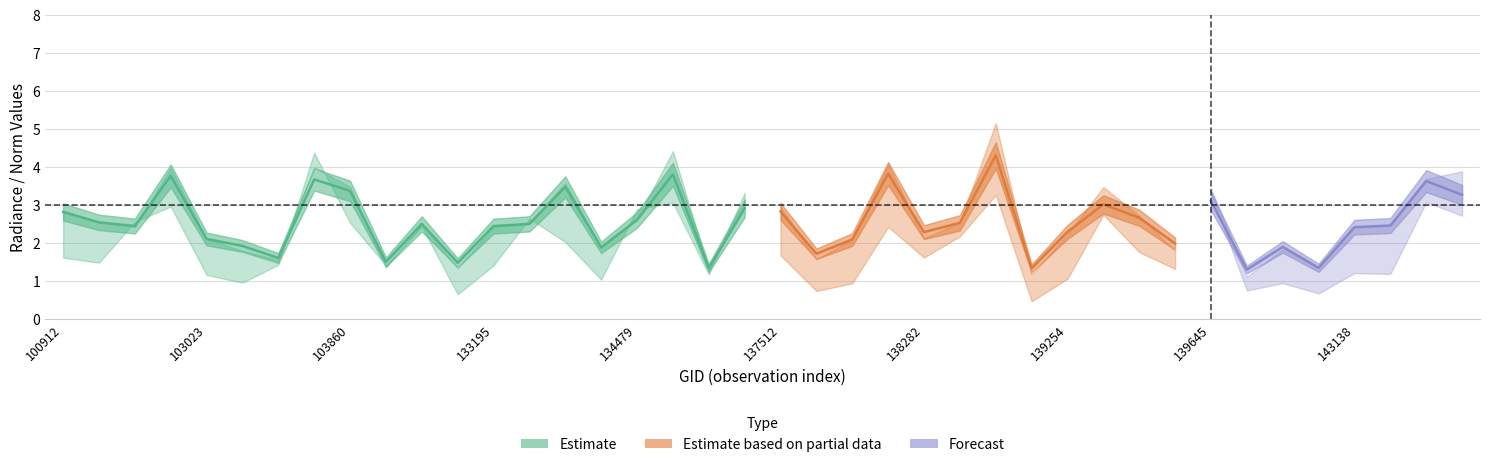

Reading left to right, list all the values displayed in this chart.

rade9_aggzone_norm: 2.8	2.5	2.4	3.8	2.1	1.9	1.6	3.7	3.4	1.5	2.5	1.5	2.4	2.5	3.5	1.9	2.6	3.8	1.3	2.9	2.8	1.7	2.1	3.8	2.3	2.5	4.3	1.3	2.3	3.0	2.7	2.0	3.1	1.3	1.9	1.3	2.4	2.5	3.6	3.3
rade9_mult_nadir_norm: 2.9	2.6	2.4	4.0	2.1	1.8	1.6	4.0	3.5	1.3	2.5	1.3	2.4	2.5	3.6	1.9	2.6	4.4	1.3	3.0	3.0	1.6	2.1	4.1	2.1	2.5	5.2	1.2	2.2	3.5	2.7	1.8	3.4	1.1	1.8	1.3	2.4	2.5	3.7	3.9
dnbrad: 2.9	2.7	4.6	5.4	2.1	1.7	2.6	8.0	4.6	2.6	4.4	1.2	2.6	4.8	3.7	1.9	5.3	5.6	2.1	6.0	3.7	1.6	2.1	5.4	3.6	4.8	7.3	1.0	2.4	6.1	3.9	2.9	6.6	1.5	1.9	1.3	2.4	2.4	6.2	5.4